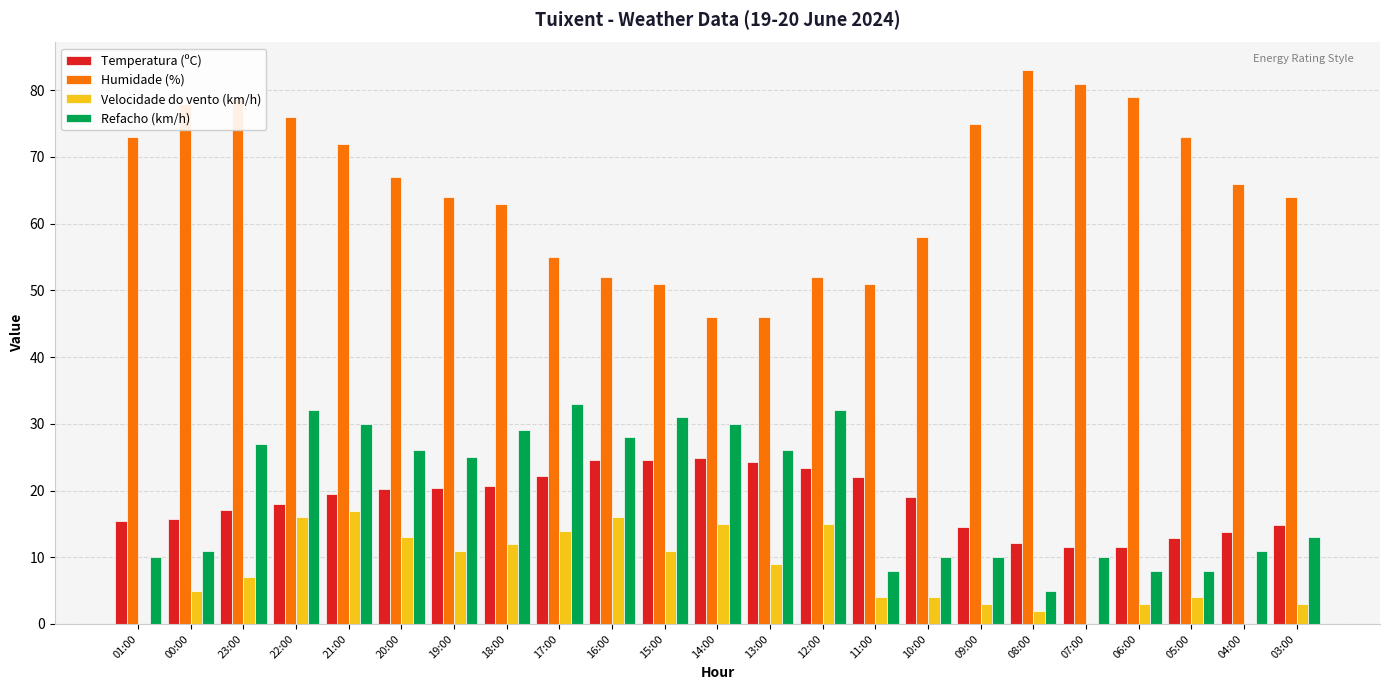

Are the bars grouped side by side (vs. stacked)?

Yes